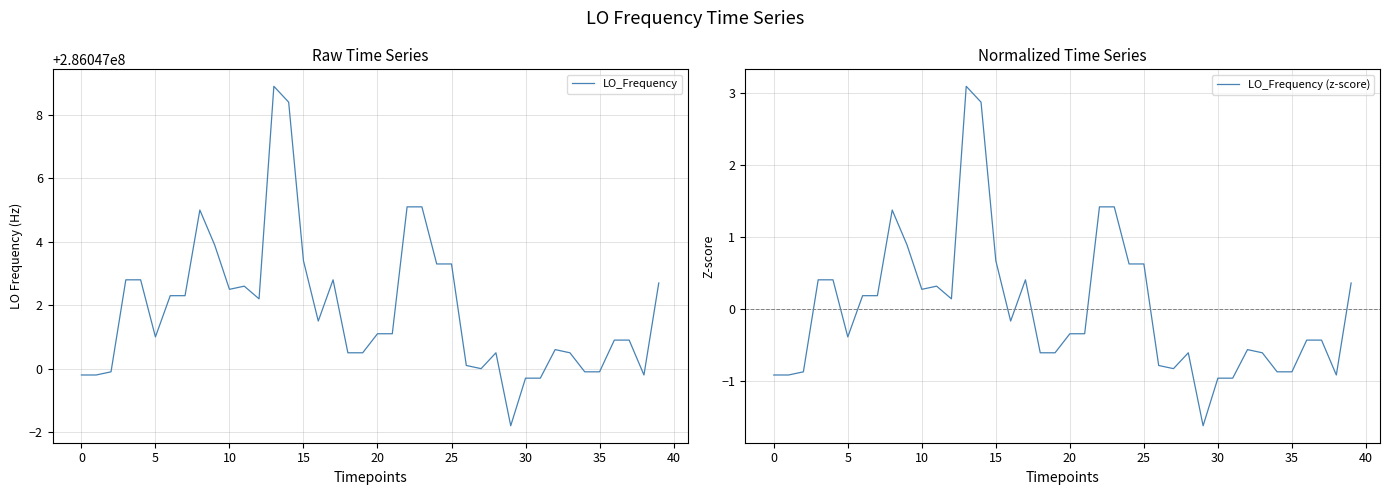

True or false: LO_Frequency (z-score) and LO_Frequency cross at least once.

False